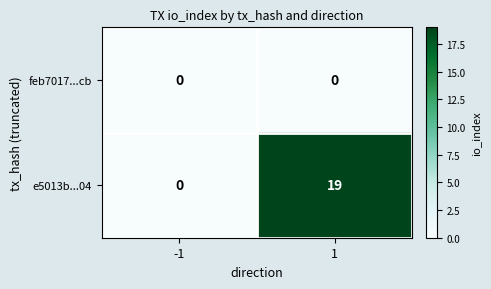

Between -1 and 1, which series saw the biggest shift?

e5013b...04